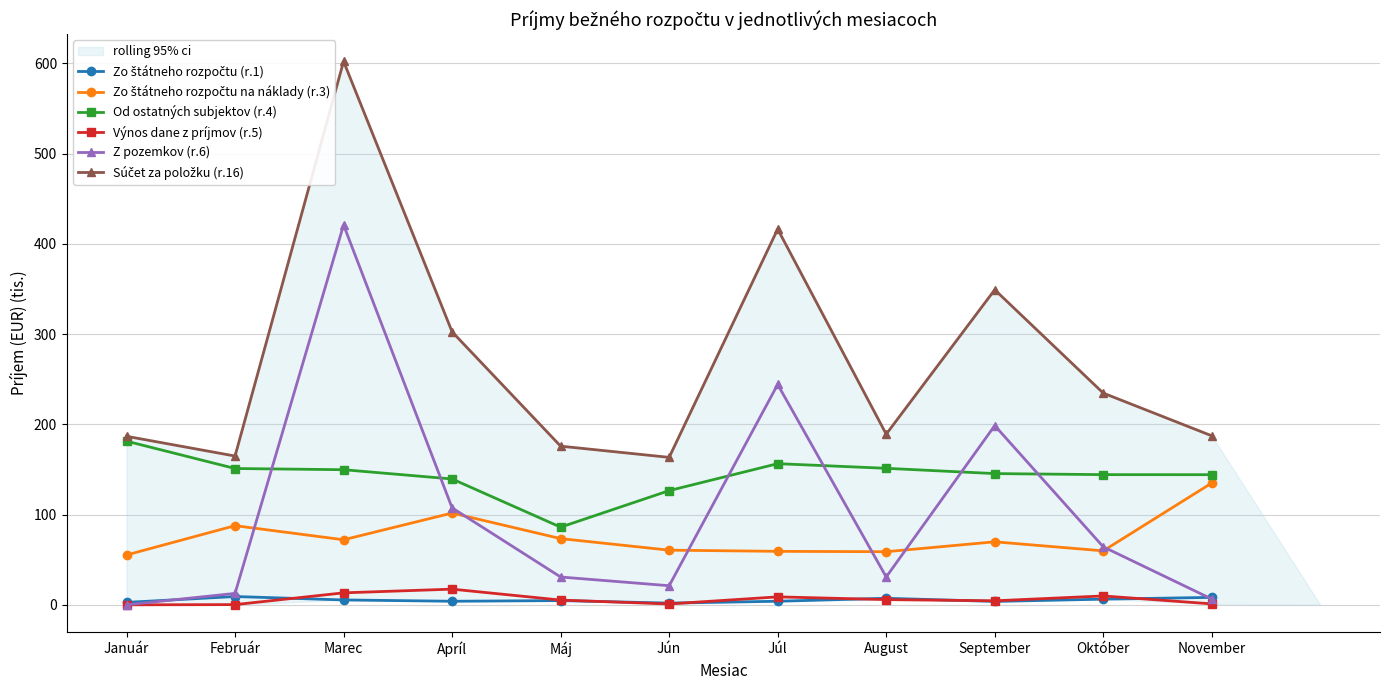

What is the difference between the maximum and second lowest values in the Od ostatných subjektov (r.4) series?

54.8